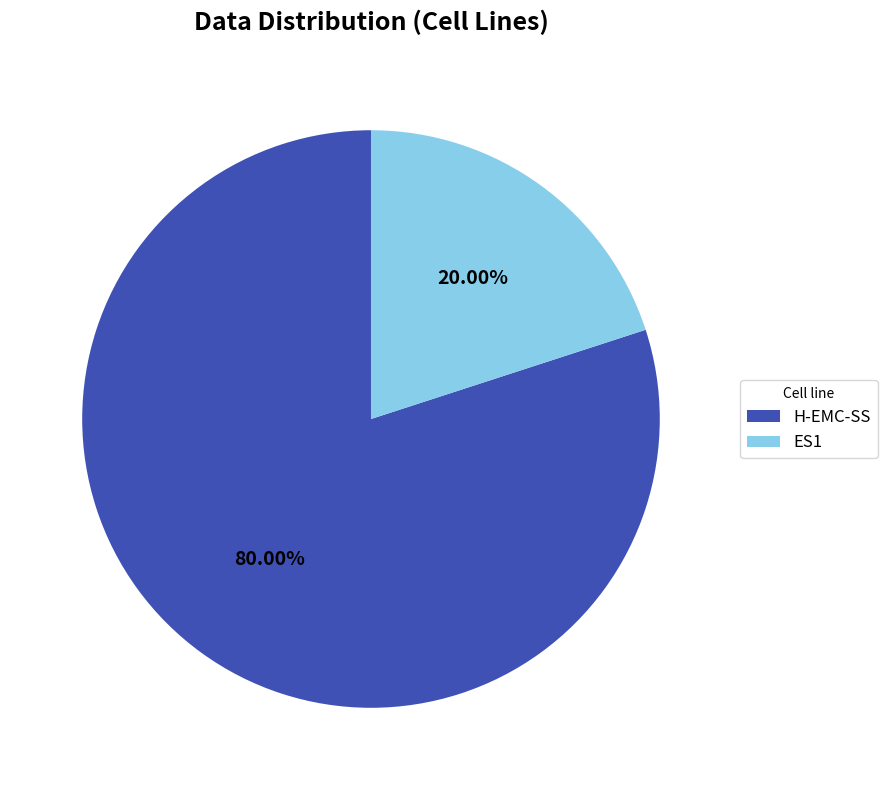

Count the number of slices in the pie.

2